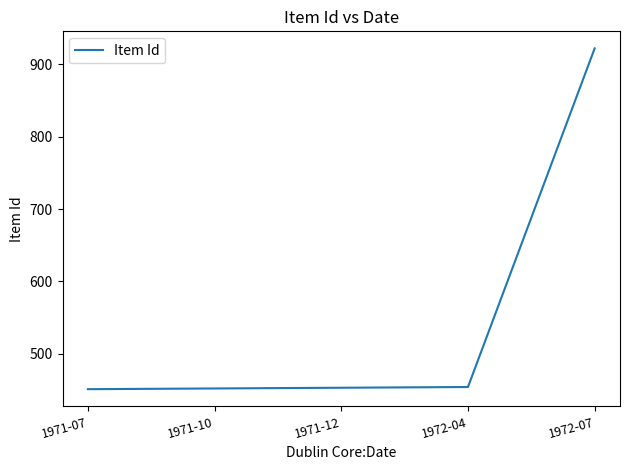

What is the sum of all values?

2732